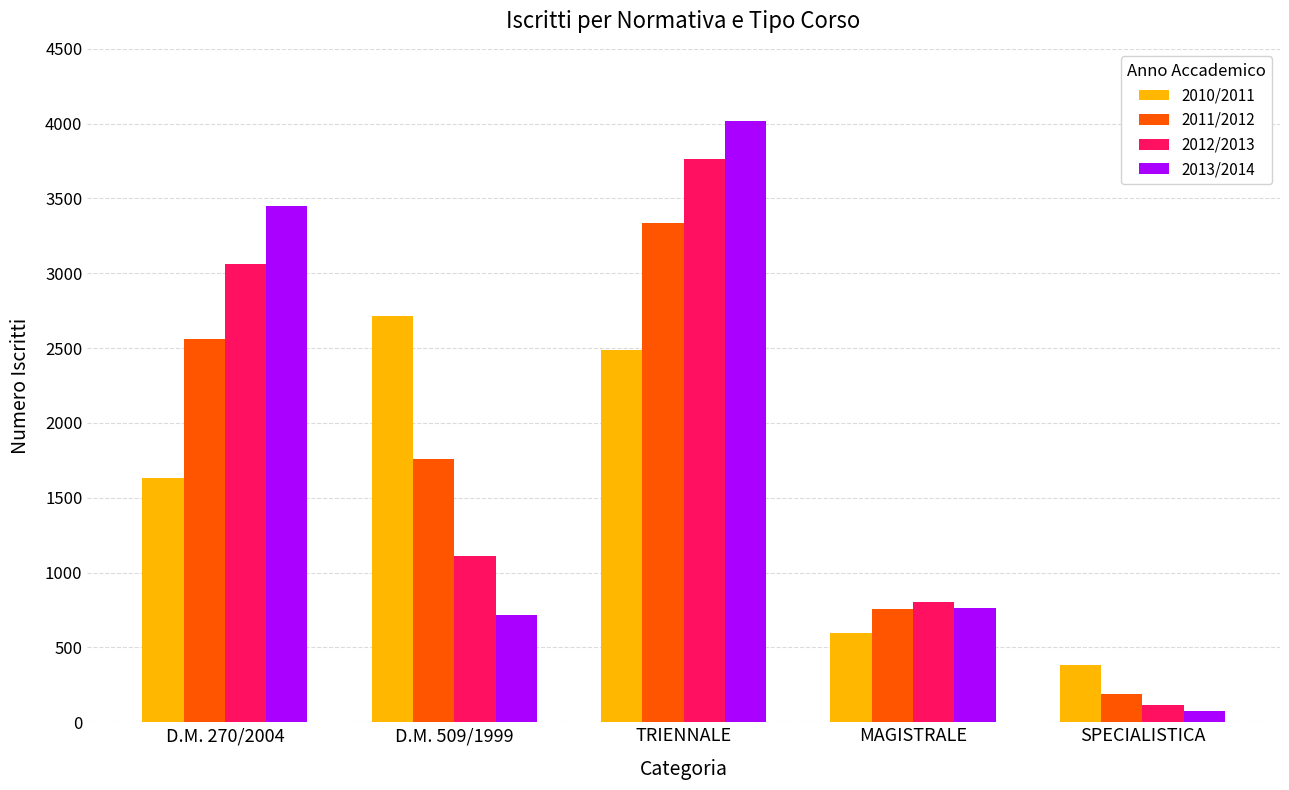

What is the difference between the 2010/2011 values at D.M. 270/2004 and SPECIALISTICA?

1251